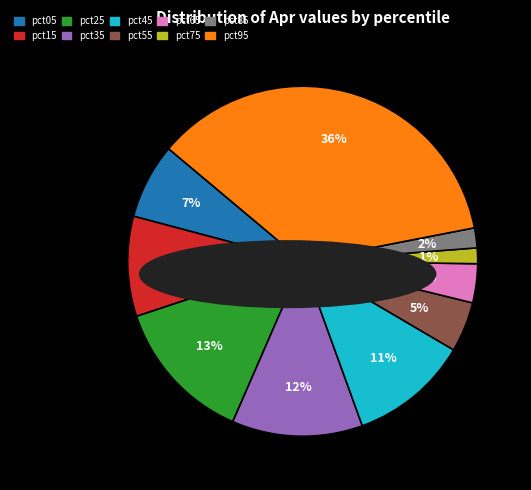

The pct95 slice represents 25% of the pie. True or false?

False